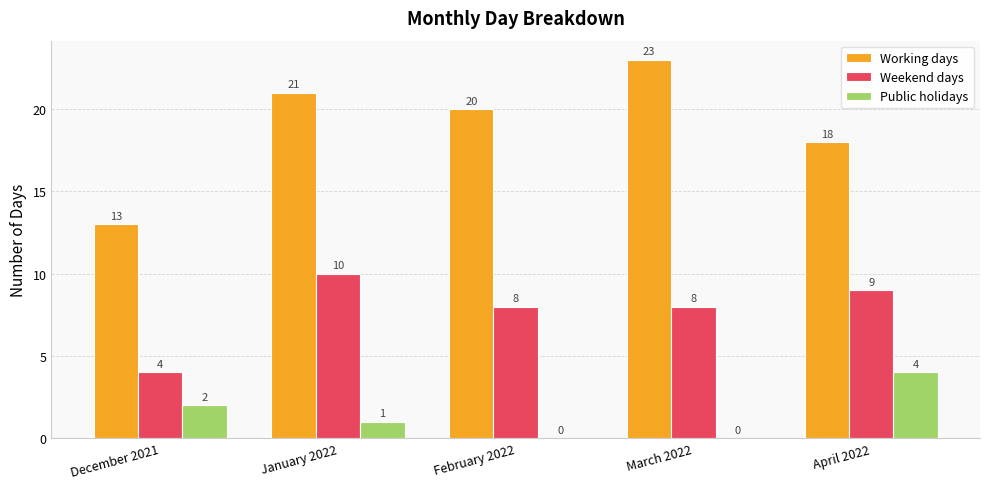

How many distinct data groups are displayed?

3